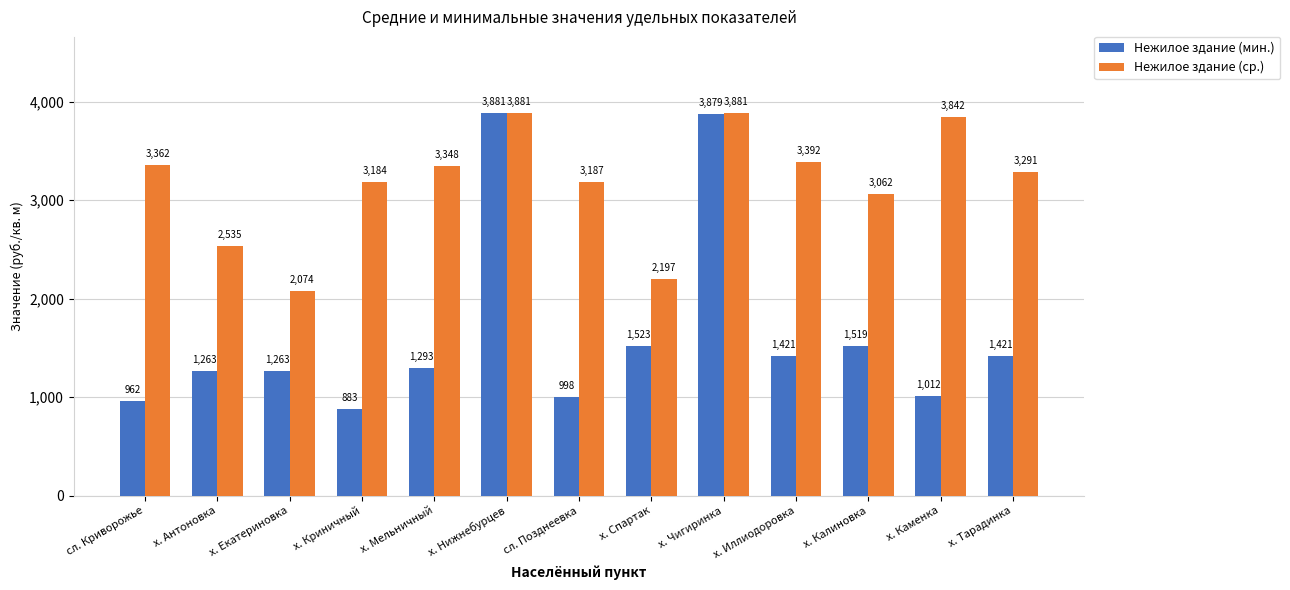

Are the bars grouped side by side (vs. stacked)?

Yes